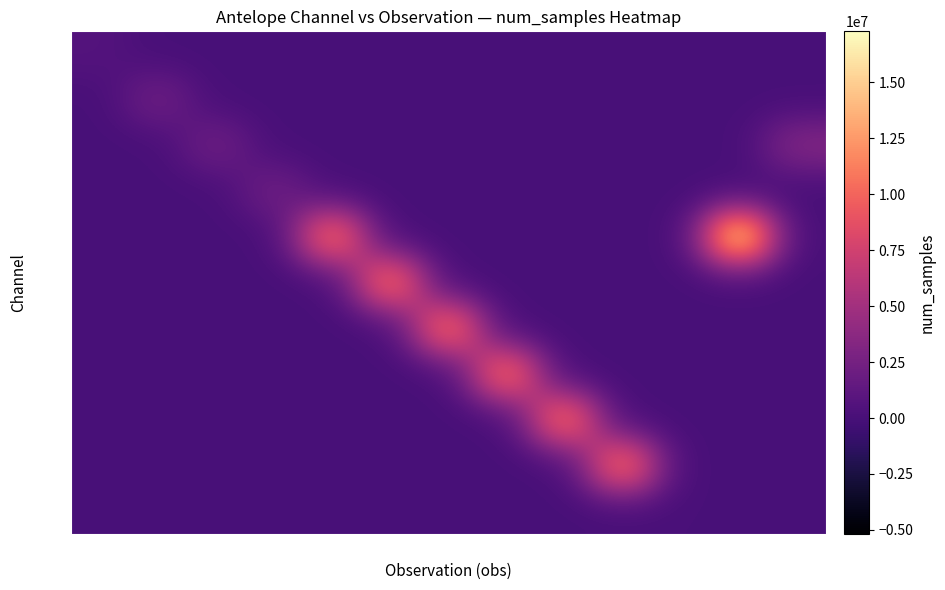

Reading left to right, list all the values displayed in this chart.

MHN: 0=691200	1=0	2=0	3=0	4=0	5=0	6=0	7=0	8=0	9=0	10=0	11=0	12=0
BHZ: 0=0	1=2408594	2=0	3=0	4=0	5=0	6=0	7=0	8=0	9=0	10=0	11=0	12=0
BHN: 0=0	1=0	2=2408495	3=0	4=0	5=0	6=0	7=0	8=0	9=0	10=0	11=0	12=3455999
BHE: 0=0	1=0	2=0	3=2408222	4=0	5=0	6=0	7=0	8=0	9=0	10=0	11=0	12=0
HNE: 0=0	1=0	2=0	3=0	4=12039757	5=0	6=0	7=0	8=0	9=0	10=0	11=17280000	12=0
HHN: 0=0	1=0	2=0	3=0	4=0	5=12039580	6=0	7=0	8=0	9=0	10=0	11=0	12=0
HNZ: 0=0	1=0	2=0	3=0	4=0	5=0	6=12039534	7=0	8=0	9=0	10=0	11=0	12=0
HHZ: 0=0	1=0	2=0	3=0	4=0	5=0	6=0	7=12039360	8=0	9=0	10=0	11=0	12=0
HHE: 0=0	1=0	2=0	3=0	4=0	5=0	6=0	7=0	8=12039303	9=0	10=0	11=0	12=0
HNN: 0=0	1=0	2=0	3=0	4=0	5=0	6=0	7=0	8=0	9=12039205	10=0	11=0	12=0
LMN: 0=0	1=0	2=0	3=0	4=0	5=0	6=0	7=0	8=0	9=0	10=86400	11=0	12=0